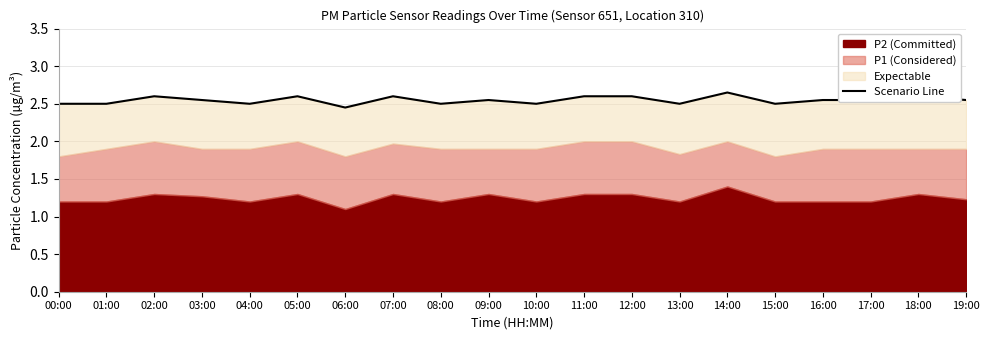

How many values are between 2 and 3?

20